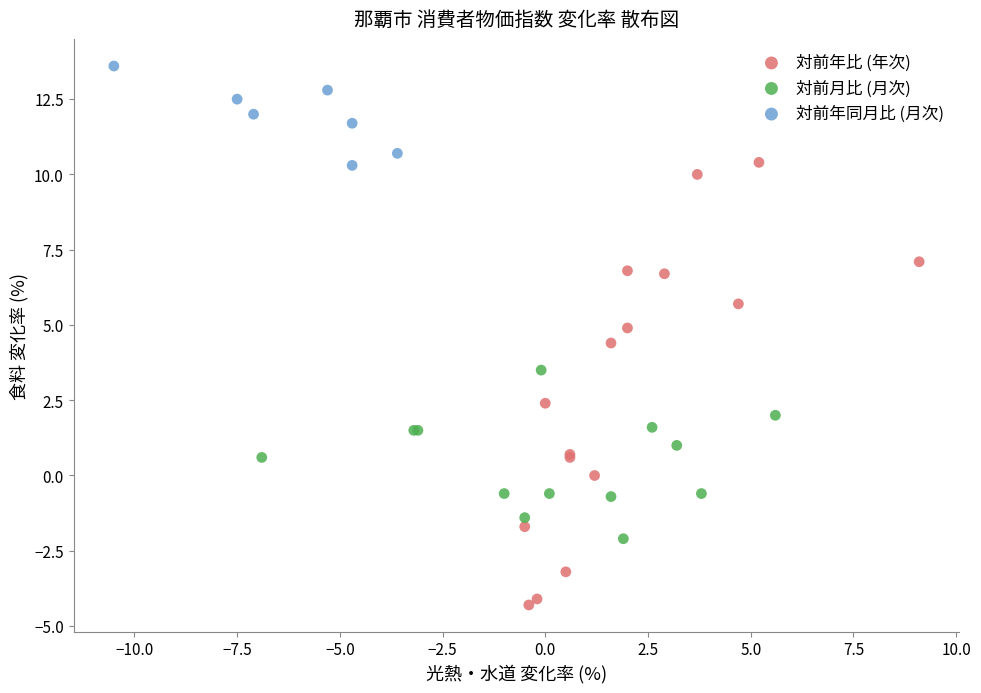

What are all the series names shown in the legend?

対前年比 (年次), 対前月比 (月次), 対前年同月比 (月次)